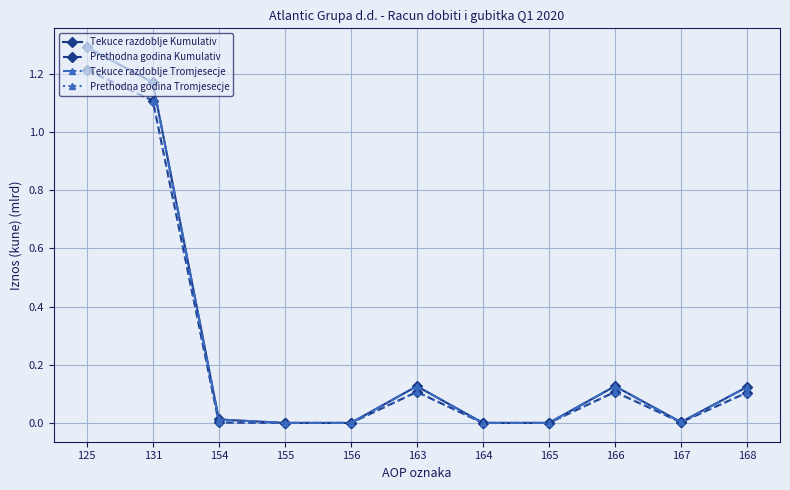

Reading left to right, transcribe all the data shown in this chart.

Tekuce razdoblje Kumulativ: 1.3	1.2	0.0	0.0	0.0	0.1	0.0	0.0	0.1	0.0	0.1
Prethodna godina Kumulativ: 1.2	1.1	0.0	0.0	0.0	0.1	0.0	0.0	0.1	0.0	0.1
Tekuce razdoblje Tromjesecje: 1.3	1.2	0.0	0.0	0.0	0.1	0.0	0.0	0.1	0.0	0.1
Prethodna godina Tromjesecje: 1.2	1.1	0.0	0.0	0.0	0.1	0.0	0.0	0.1	0.0	0.1